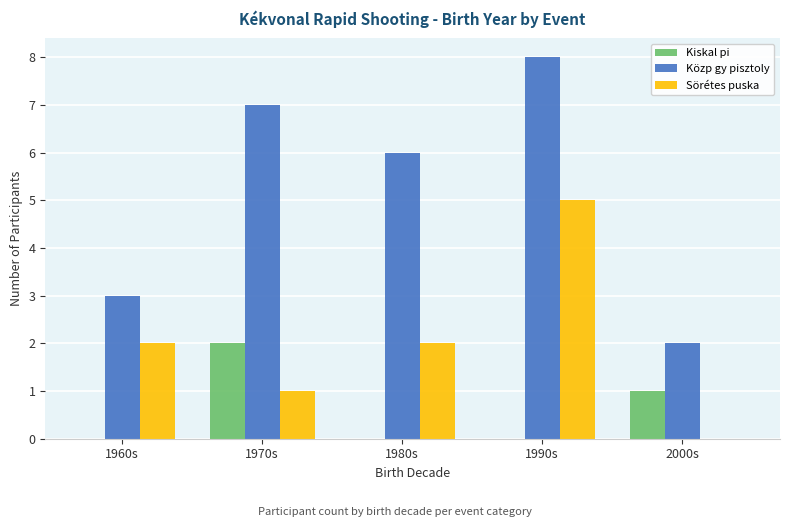

What are all the series names shown in the legend?

Kiskal pi, Közp gy pisztoly, Sörétes puska